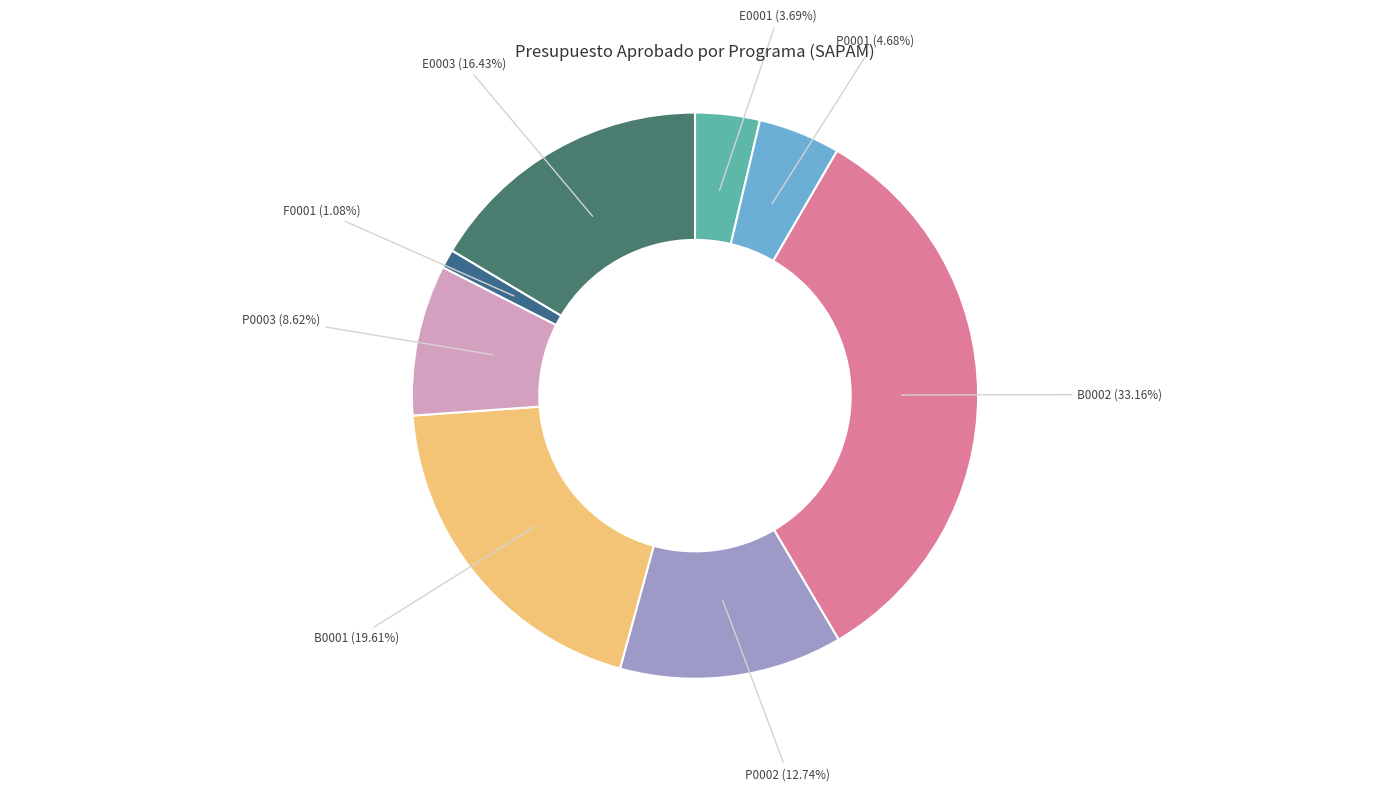

What is the smallest slice in the pie chart?

F0001